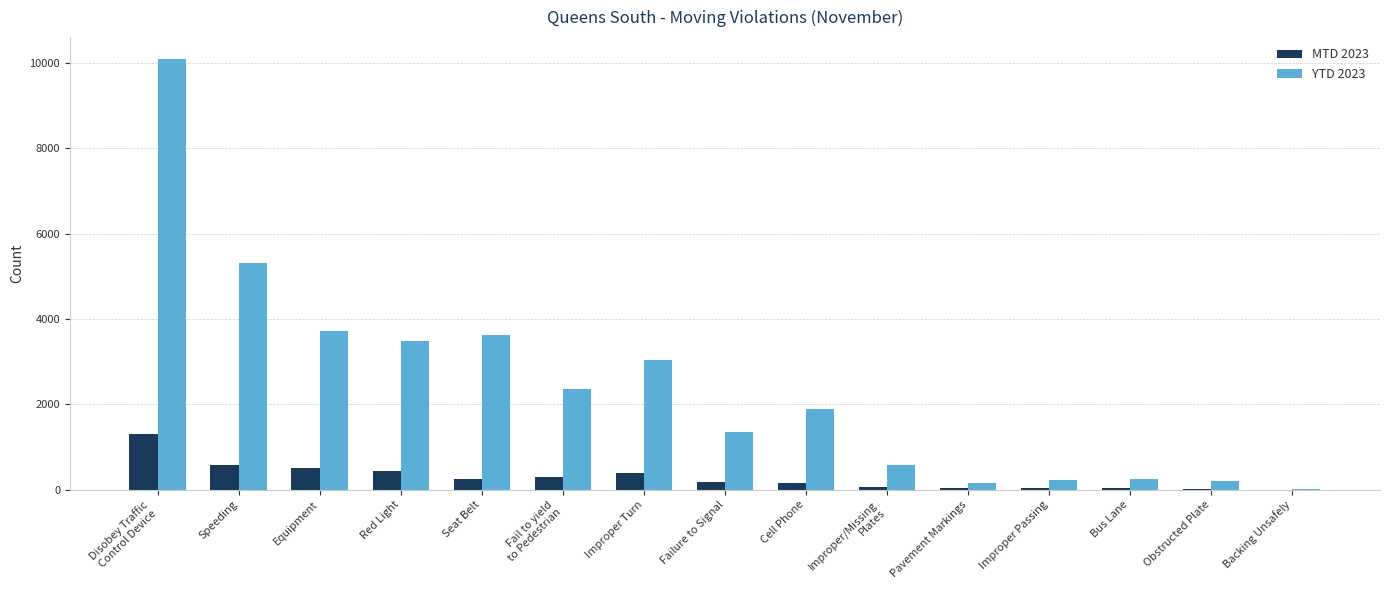

What is the total value across all series at Improper Turn?

3437